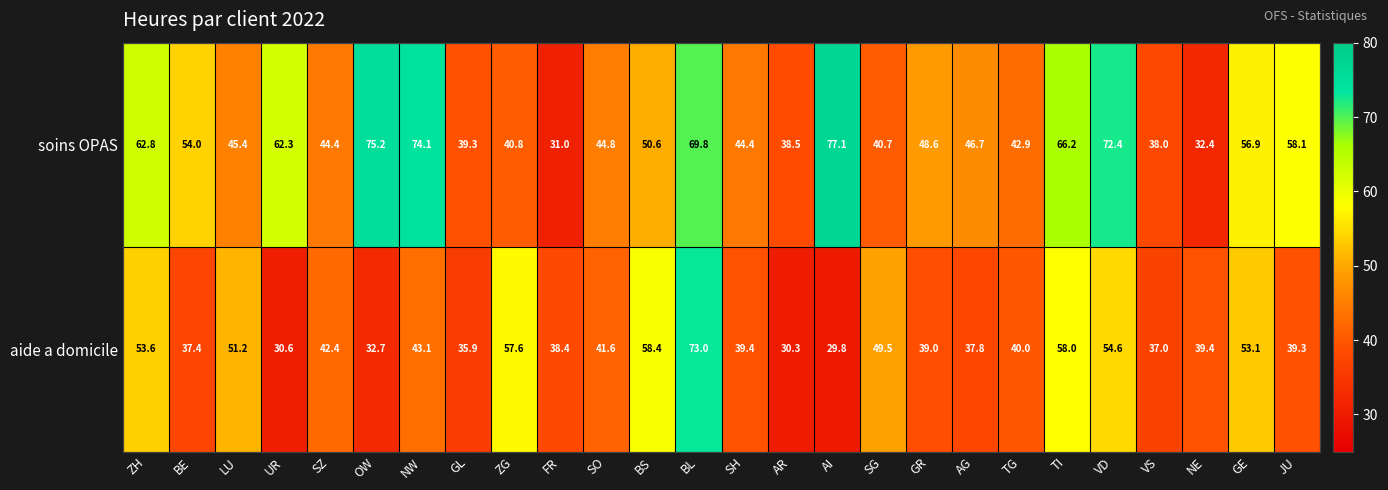

Between SZ and GE, which series saw the biggest shift?

soins OPAS